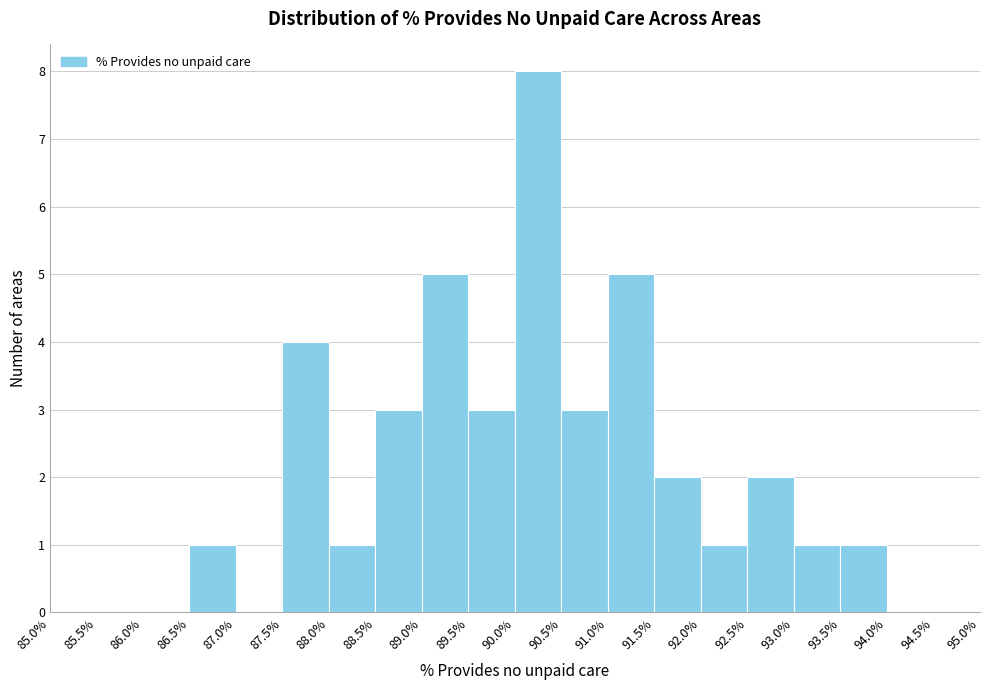

Over which range of the x-axis is the bar tallest?

90.0% to 90.5%